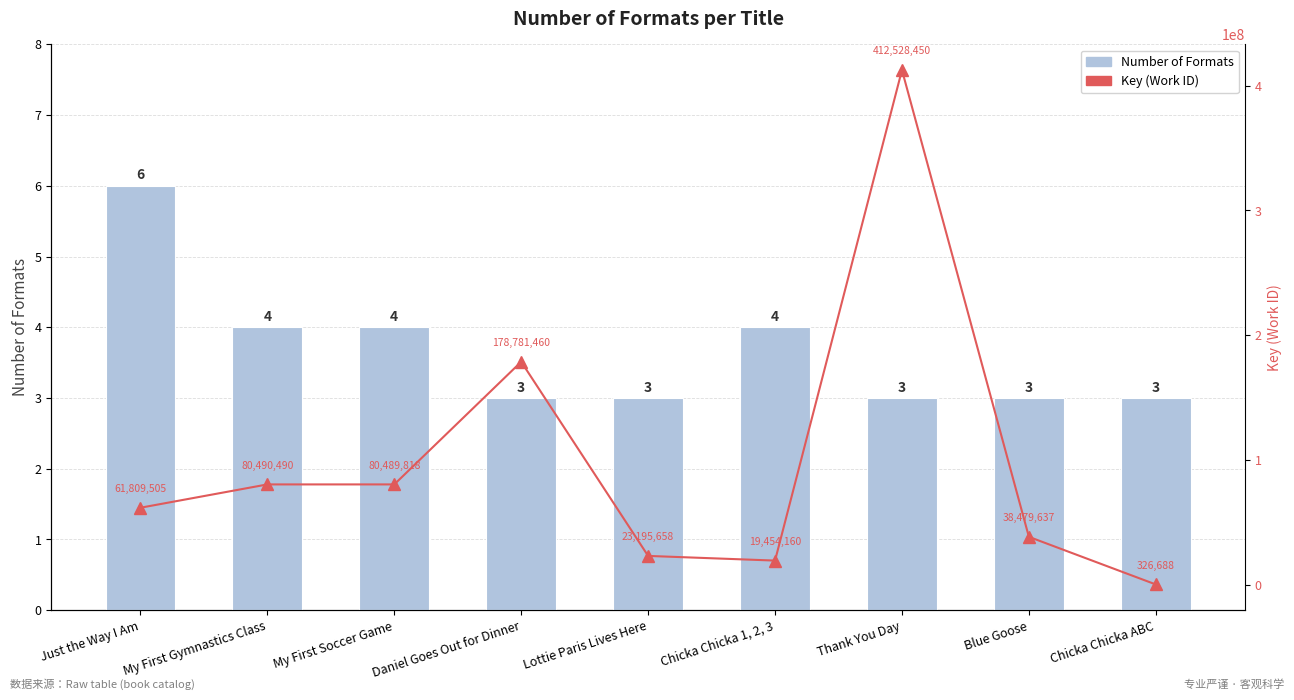

What is the average value of the Key (Work ID) series?

99506207